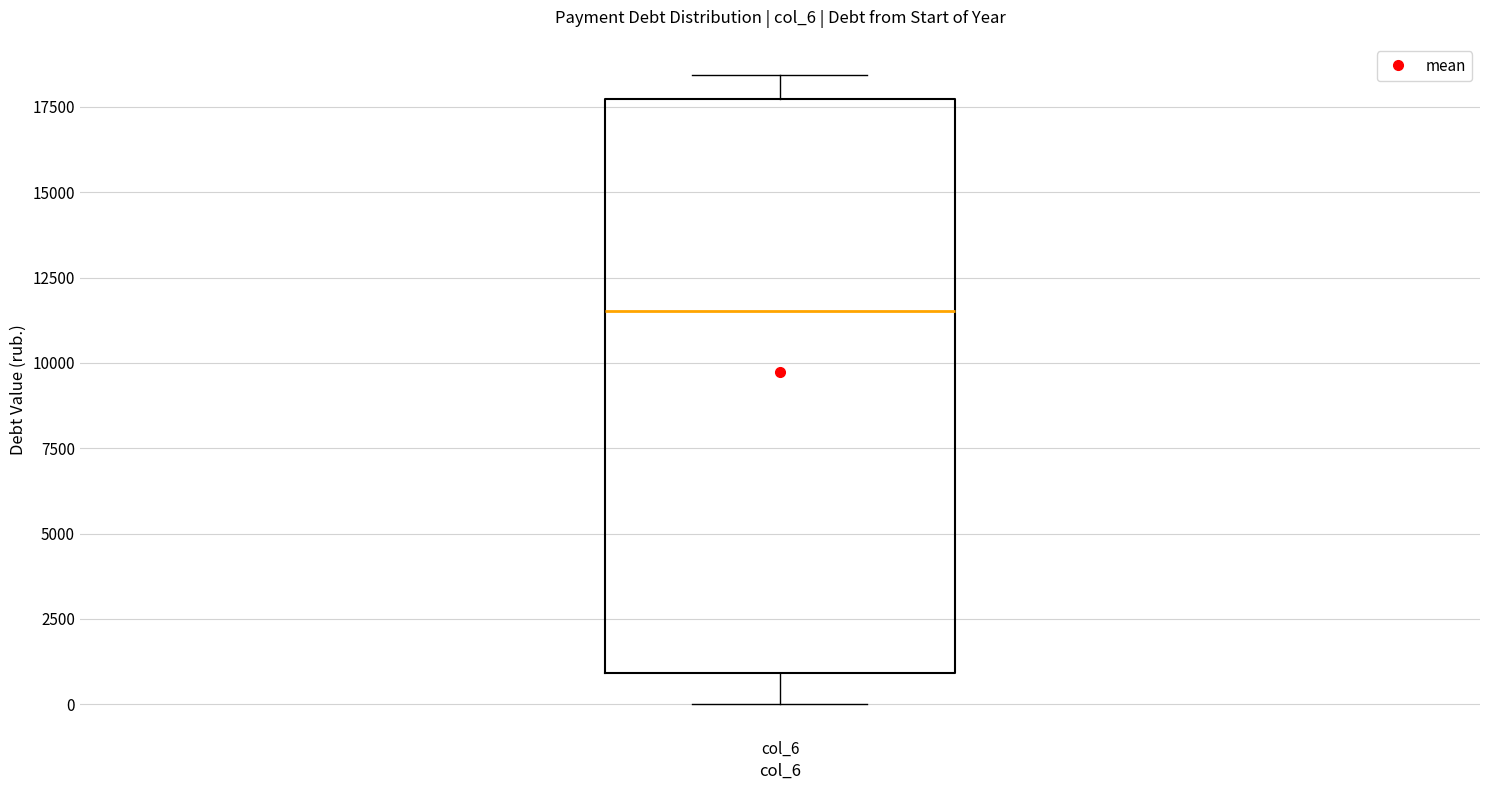

Read this box plot against the y-axis: the position of the median line, the range covered by the box, and the ends of both whiskers. The values are not printed on the chart, so give them approximately, as read against the axis.

median 11500, box 1000 to 17500, whiskers 0 to 18500